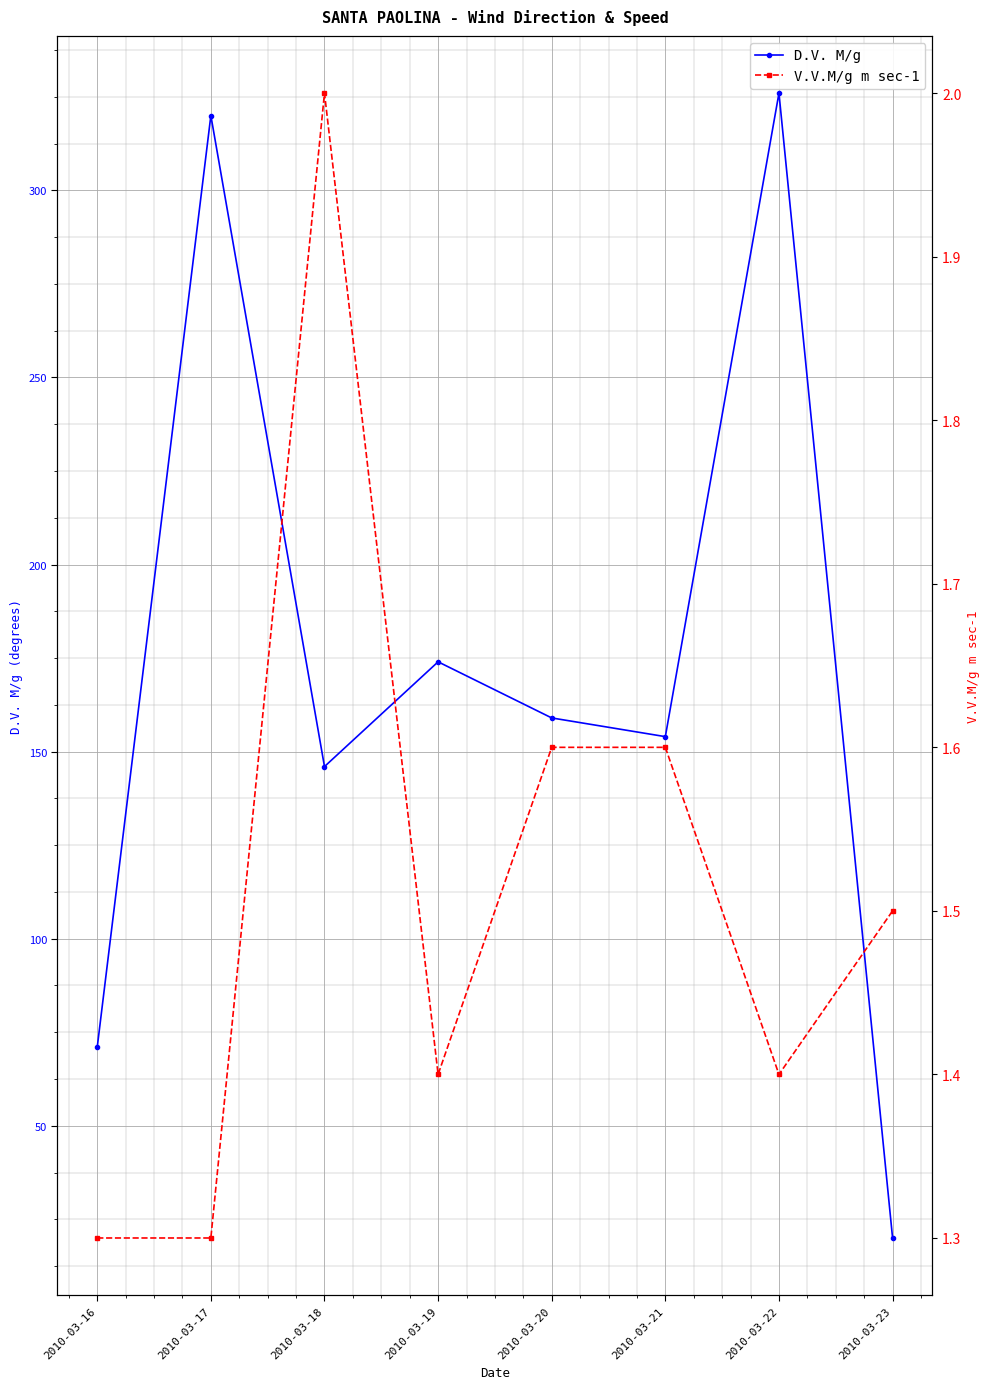

The value of V.V.M/g m sec-1 at 2010-03-17 is 1.3. True or false?

True